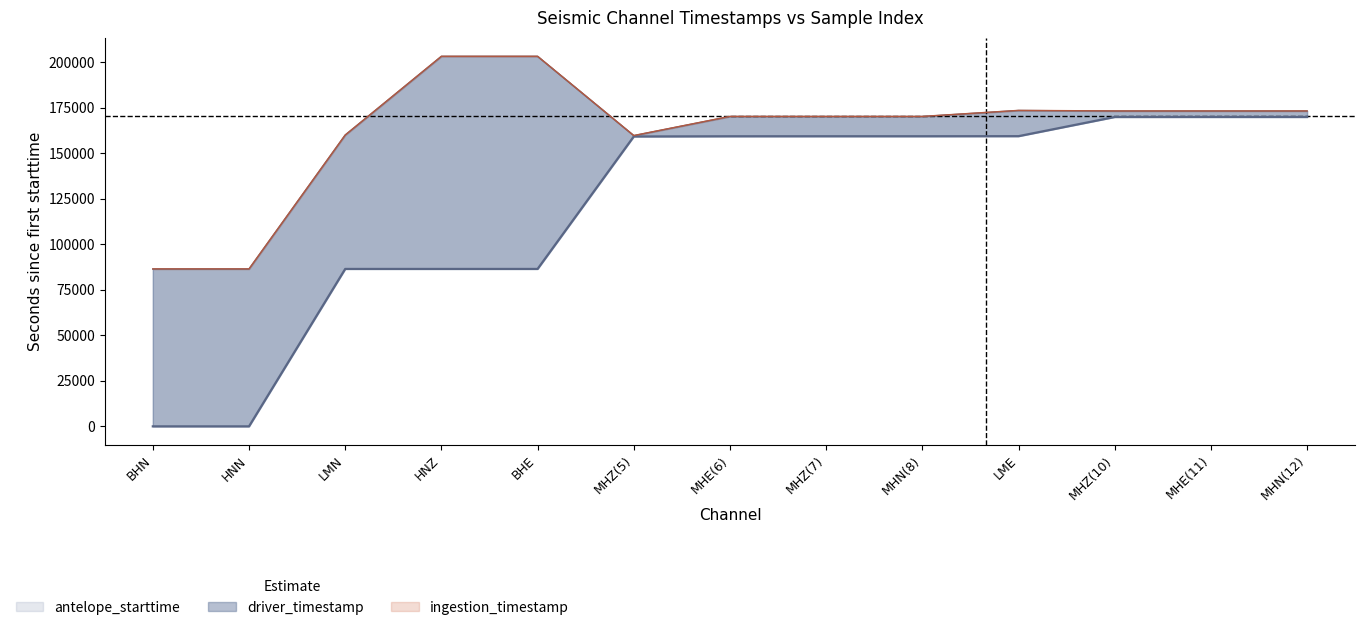

True or false: ingestion_timestamp and driver_timestamp cross at least once.

False